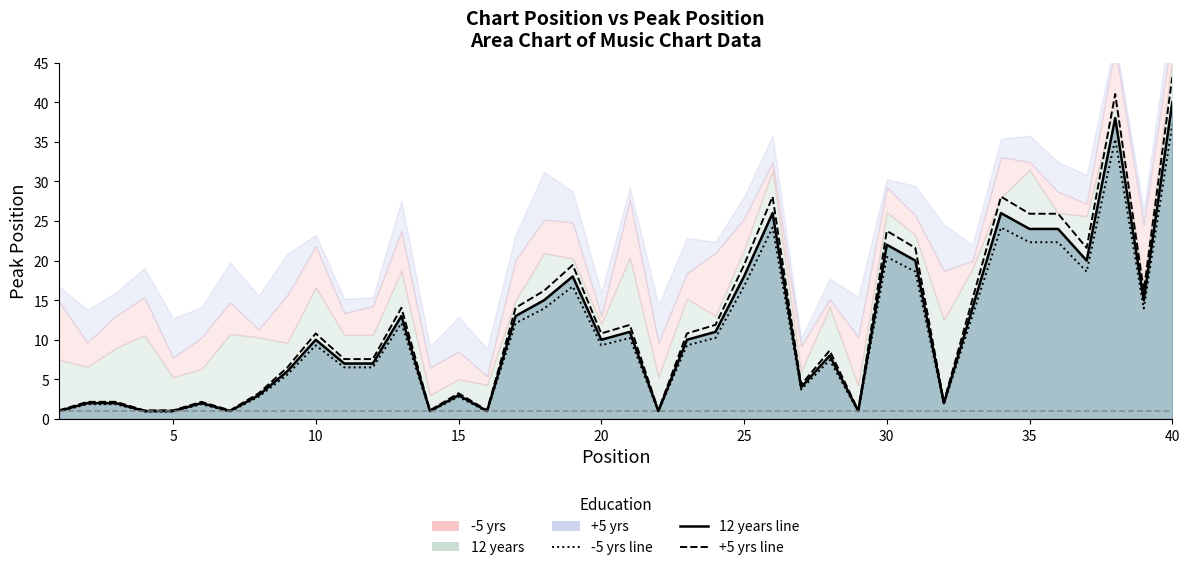

In -5 yrs, how many points are lower than both neighbors (excluding endpoints)?

10